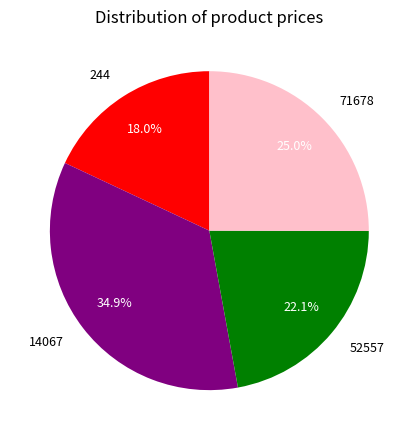

To the nearest percent, what is the difference between the 14067 and 244 slice percentages?

17%